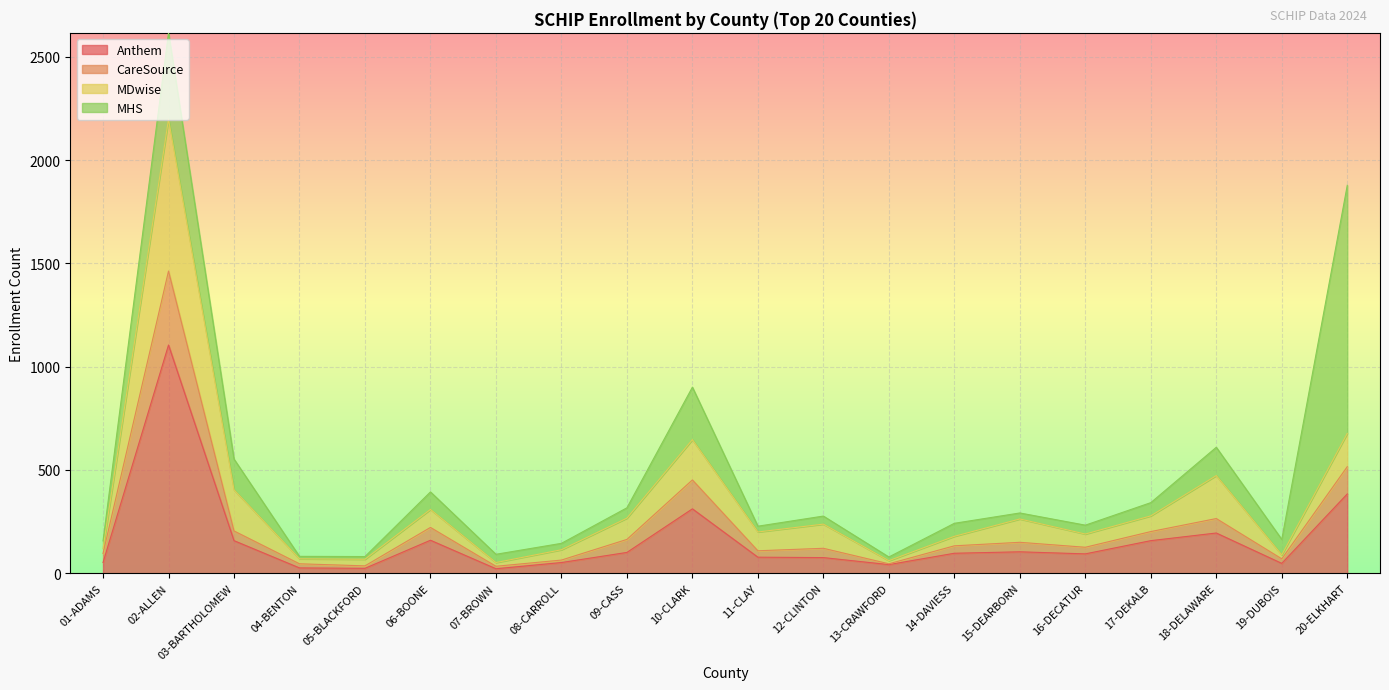

At which category is the sum across all series the highest?

02-ALLEN